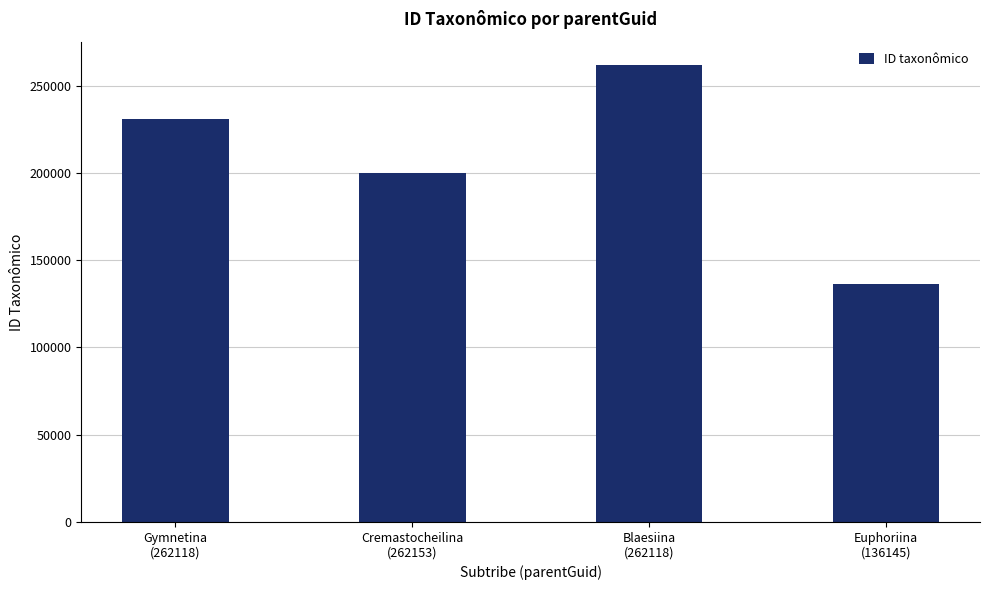

What is the label of the 4th bar from the left?

Euphoriina
(136145)